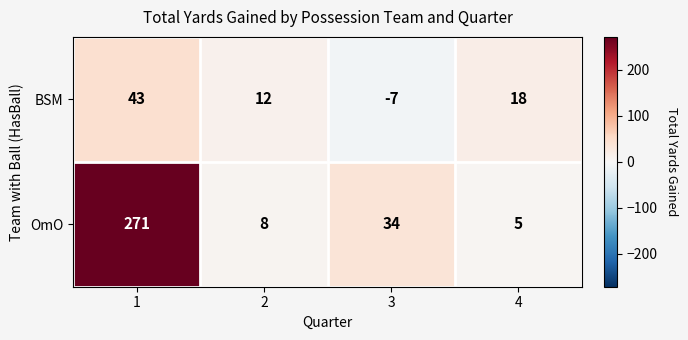

Between 2 and 3, which series saw the biggest shift?

OmO